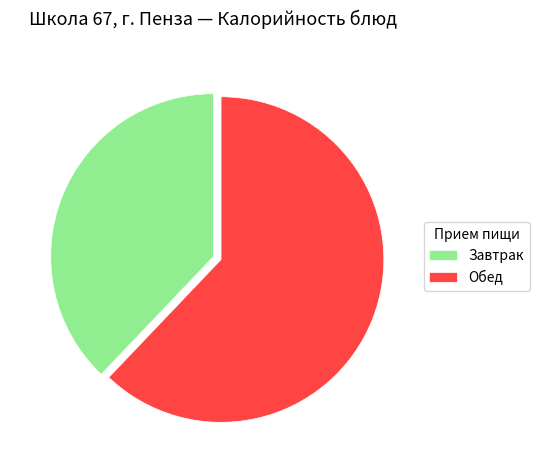

Rank the categories by value from highest to lowest.

Обед, Завтрак